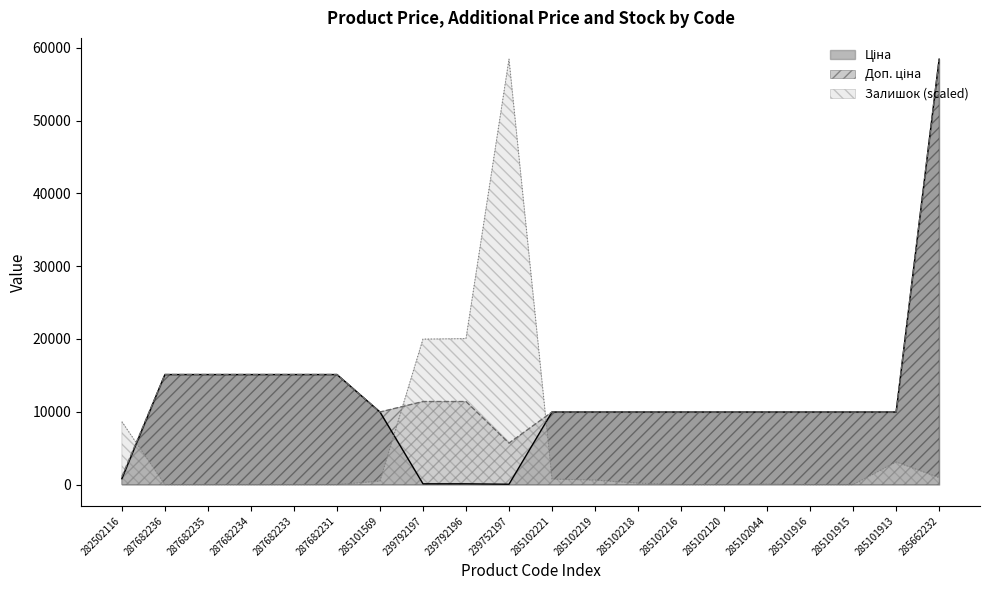

What is the sum of all Ціна values?

234880.2